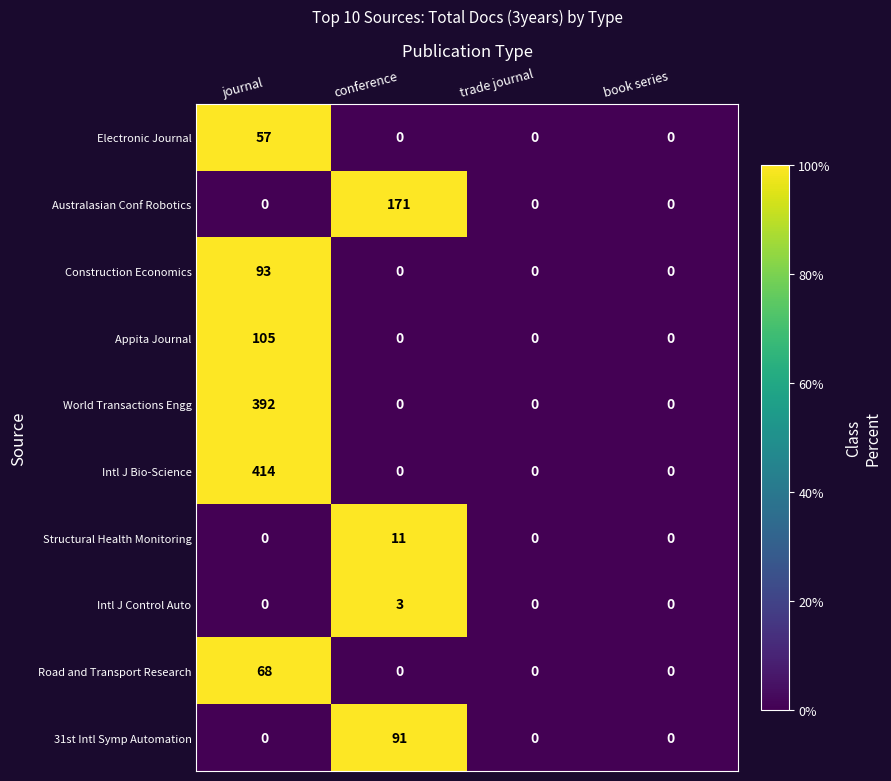

The value of Road and Transport Research at trade journal is 0. True or false?

True